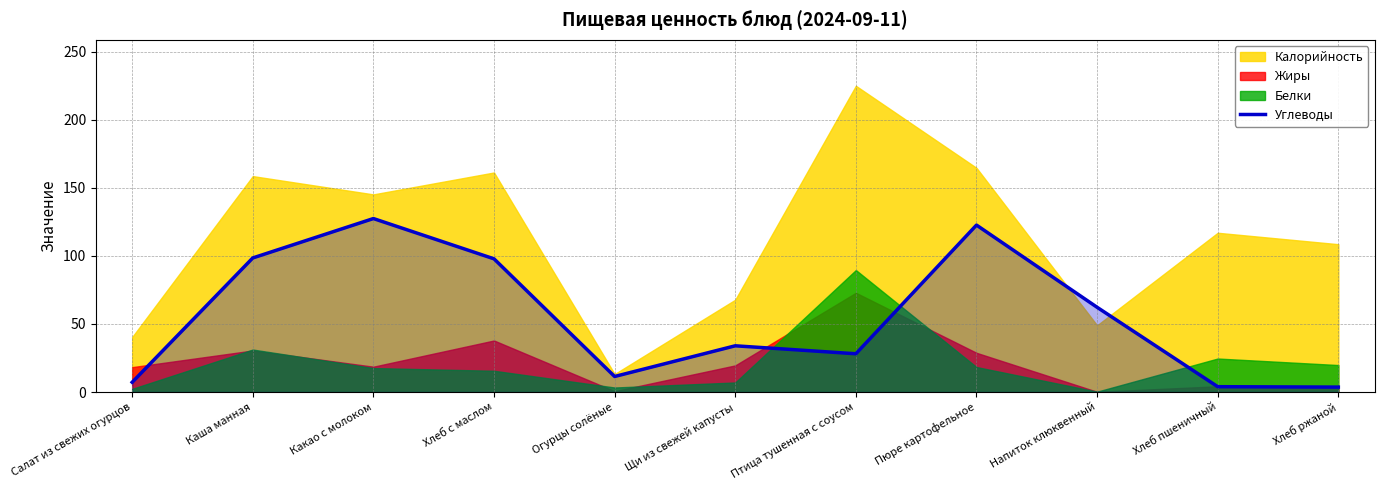

Where is the data nearest to the value 65?

Напиток клюквенный